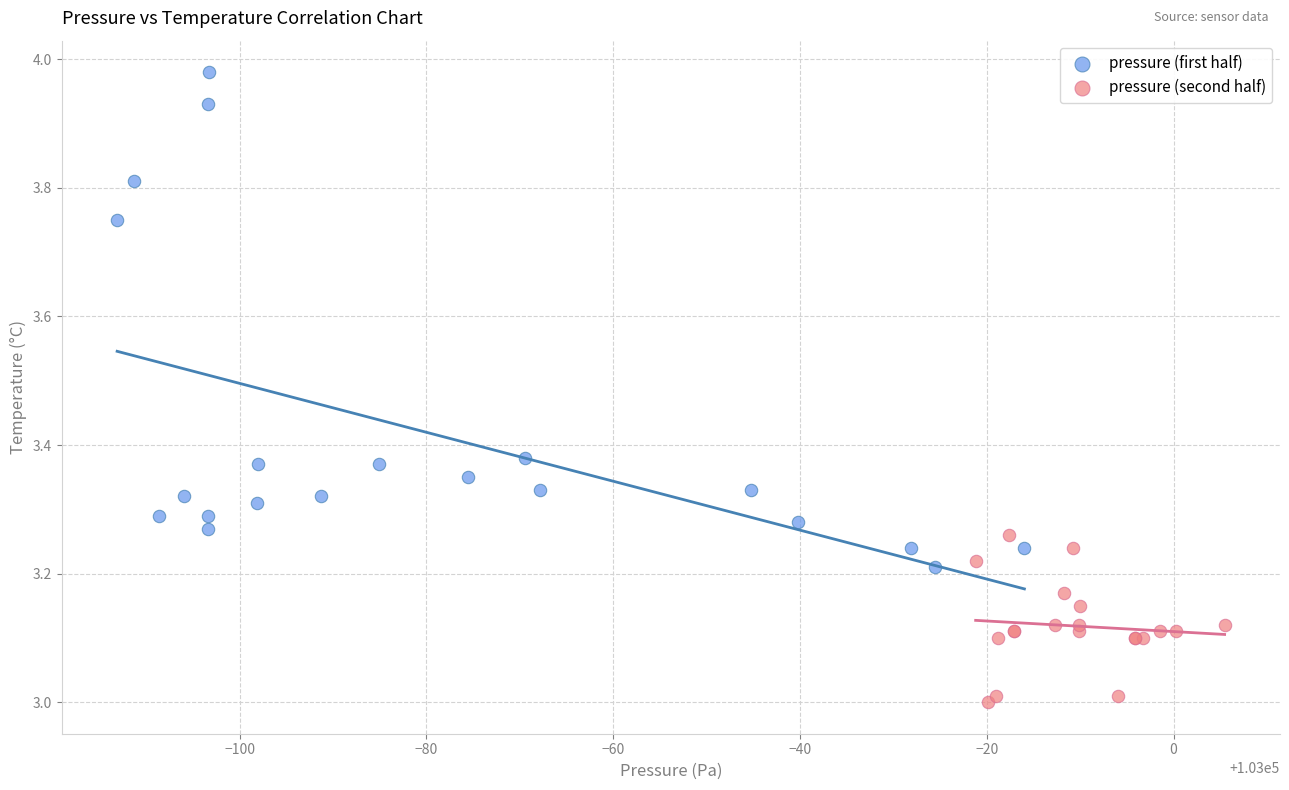

Which series reaches the maximum Y coordinate?

pressure (first half)